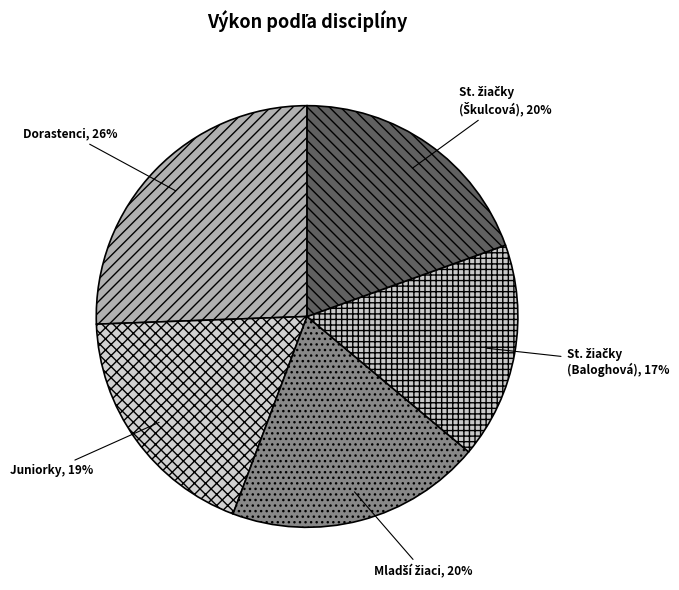

Does Juniorky represent more than half of the total?

No